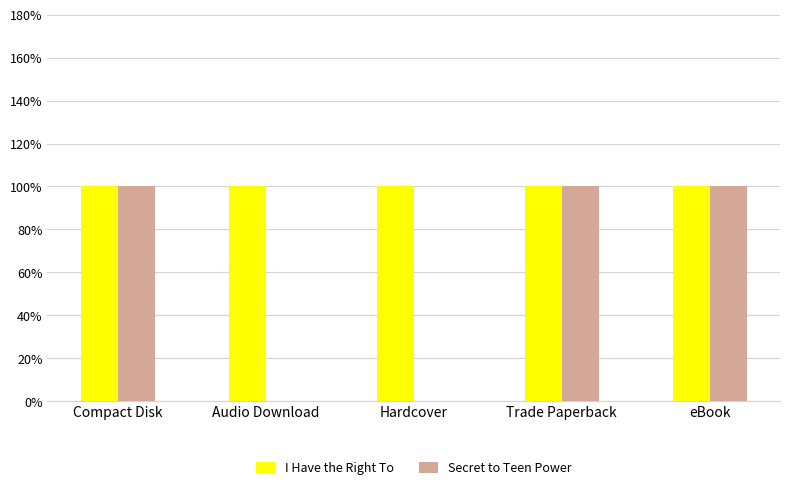

List the labels in order of I Have the Right To value, smallest first.

Compact Disk, Audio Download, Hardcover, Trade Paperback, eBook